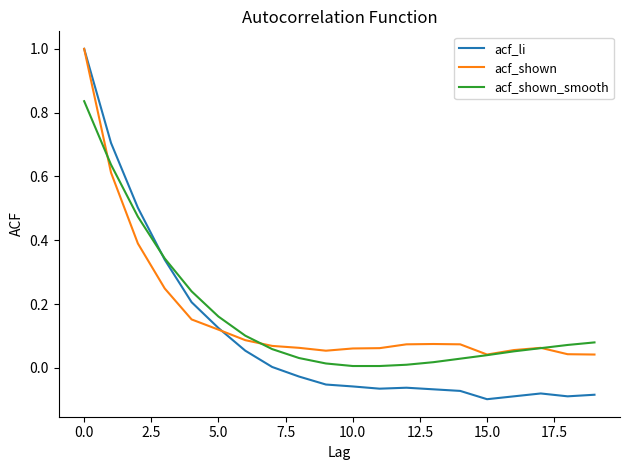

Which series has the largest range (max minus min)?

acf_li